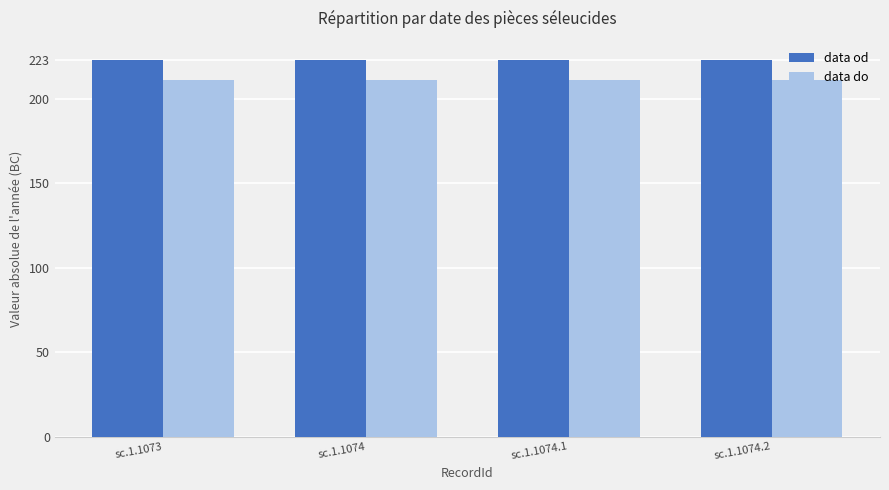

What is the spread (max minus min) of values at sc.1.1073?

12